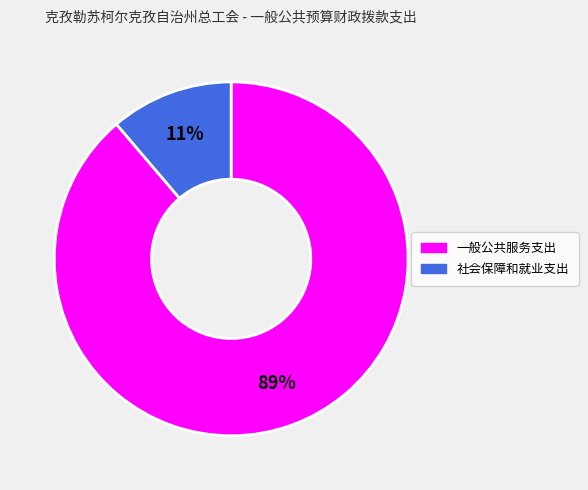

Rank the categories by value from lowest to highest.

社会保障和就业支出, 一般公共服务支出